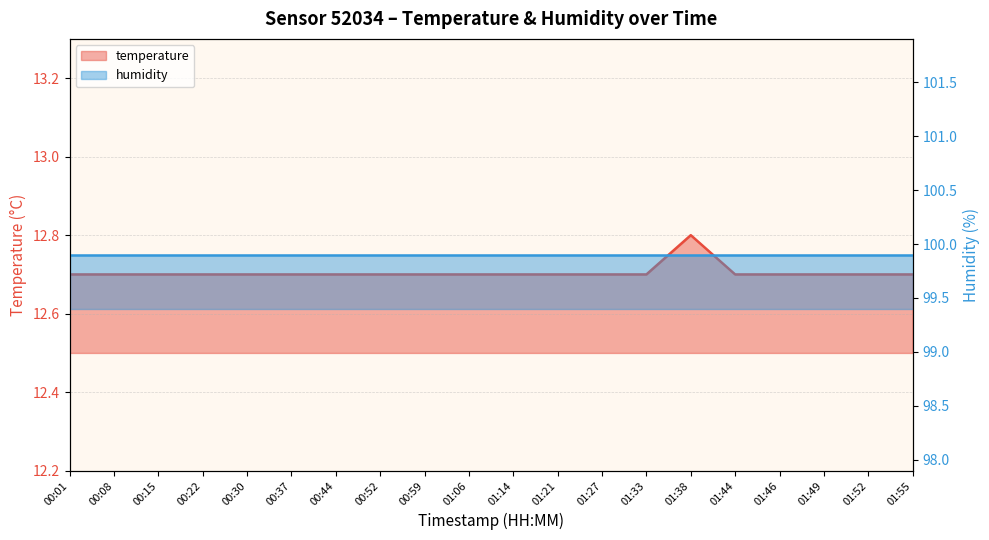

Rank the categories by value from lowest to highest.

00:01, 00:08, 00:15, 00:22, 00:30, 00:37, 00:44, 00:52, 00:59, 01:06, 01:14, 01:21, 01:27, 01:33, 01:44, 01:46, 01:49, 01:52, 01:55, 01:38